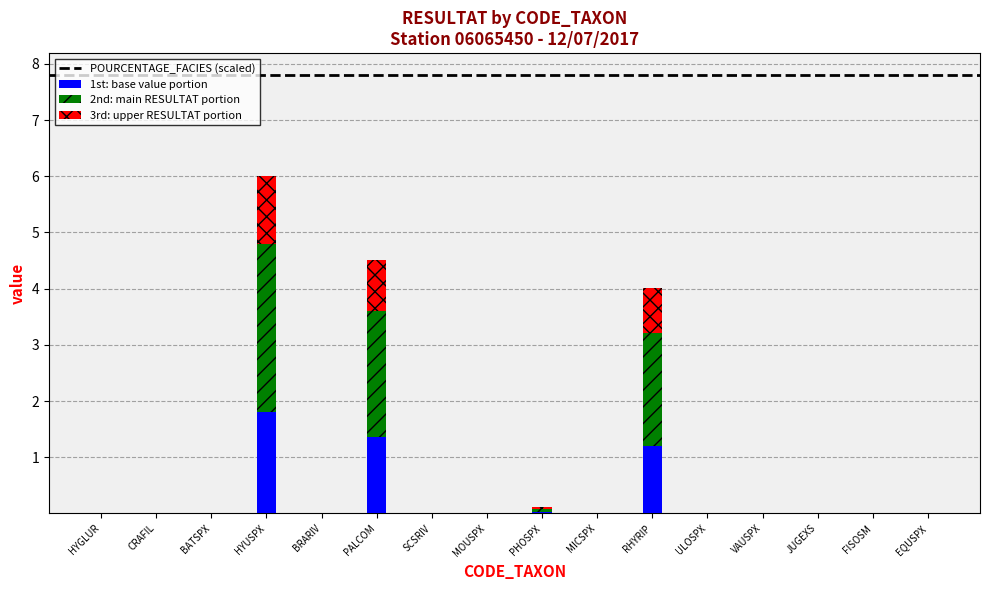

At which category is the sum across all series the highest?

HYUSPX